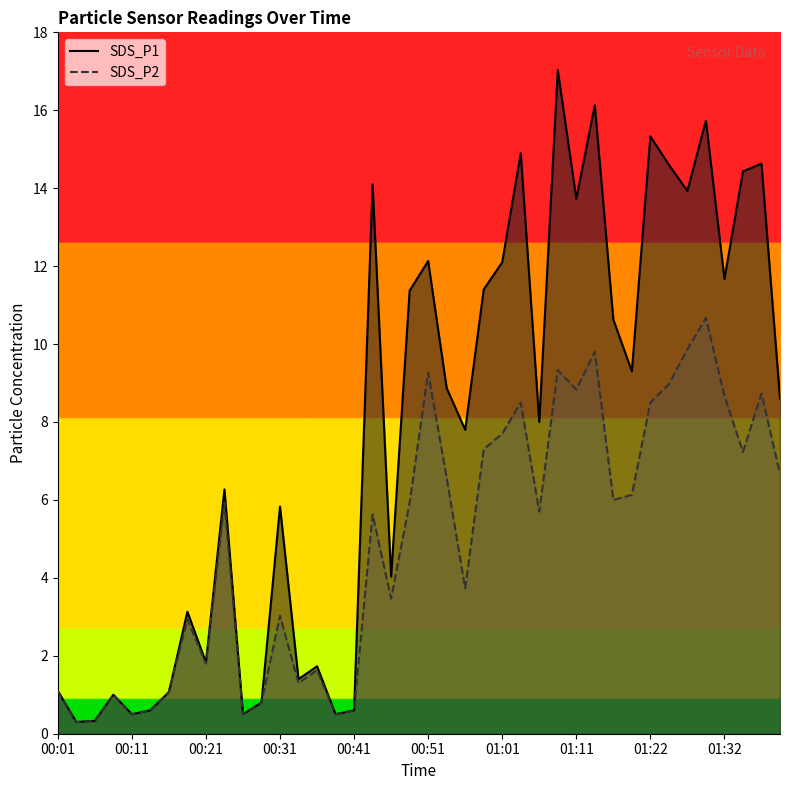

What is the minimum value for SDS_P2?

0.3